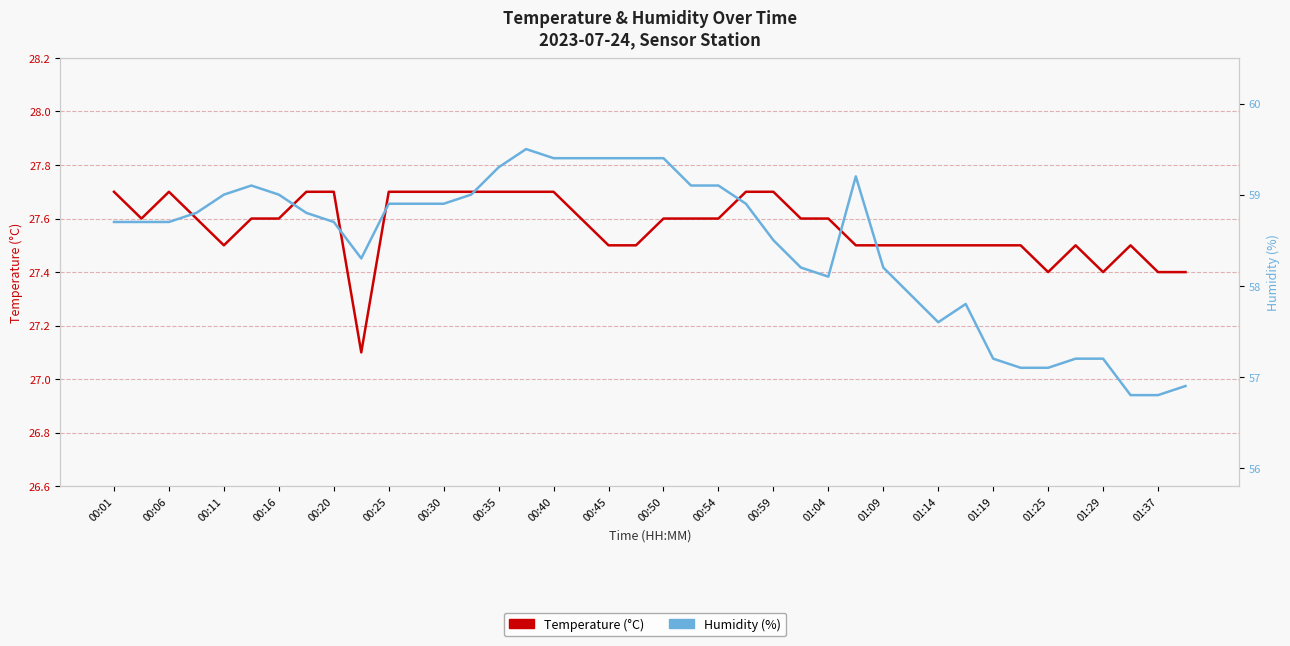

True or false: Humidity (%) has more than 1 points higher than both neighbors.

True